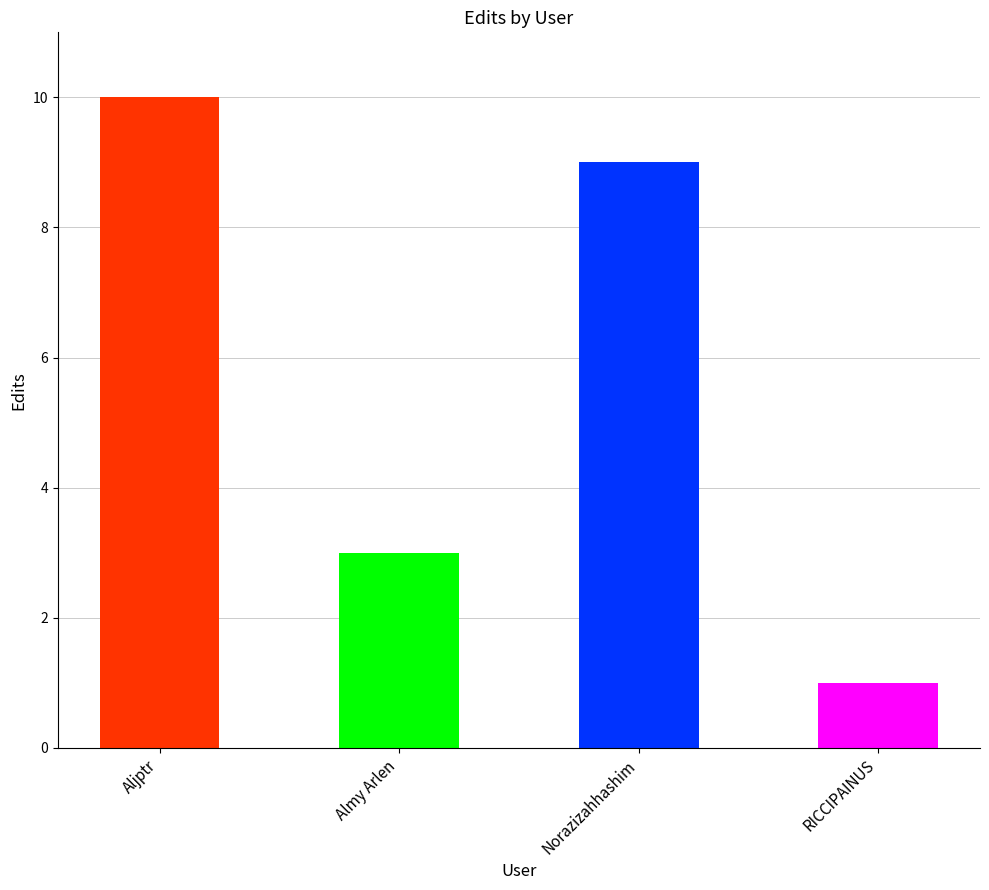

What position from the left is RICCIPAINUS?

4